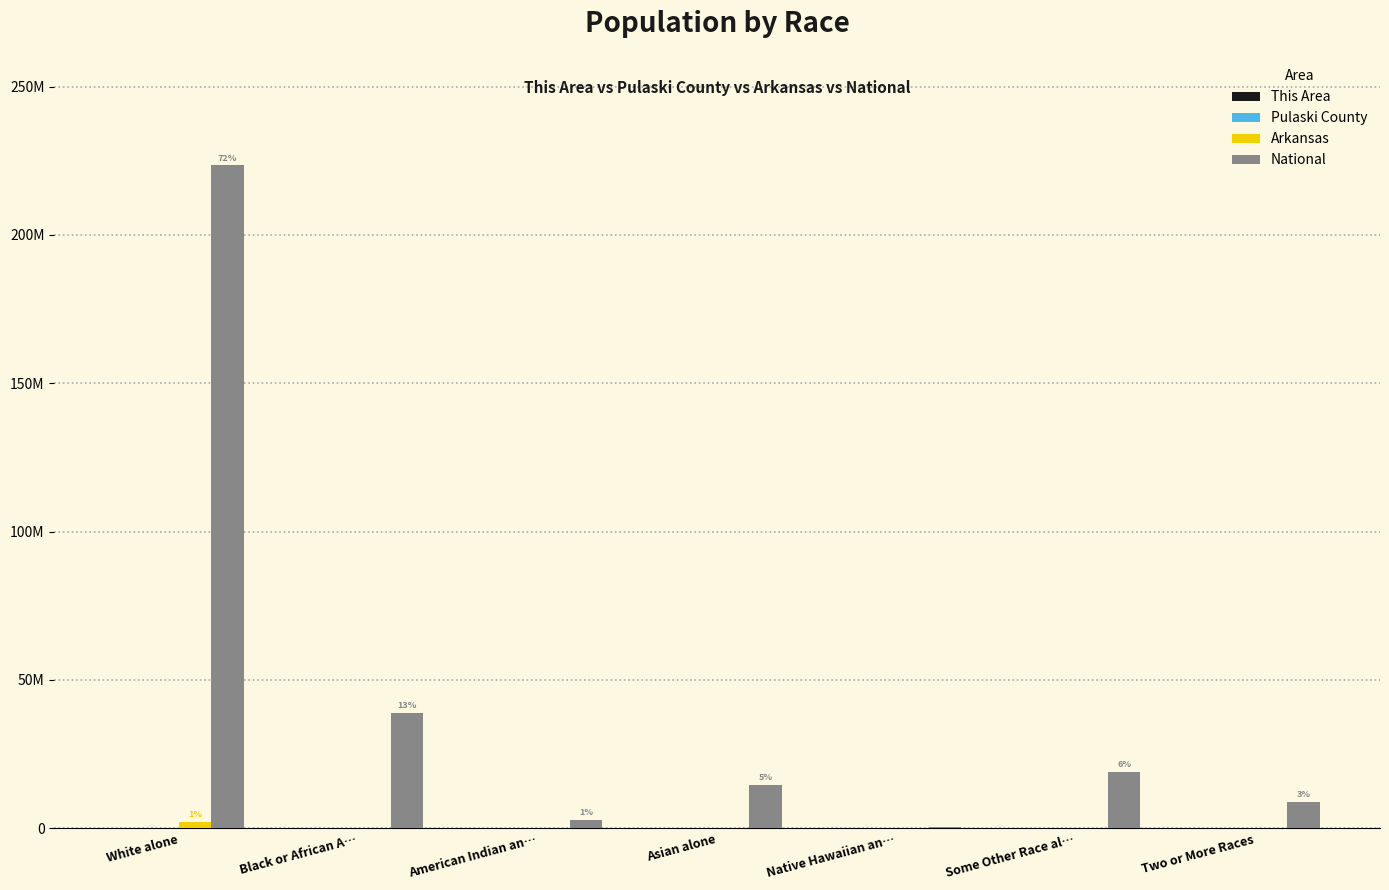

What is the label of the 2nd bar from the right?

Some Other Race al…